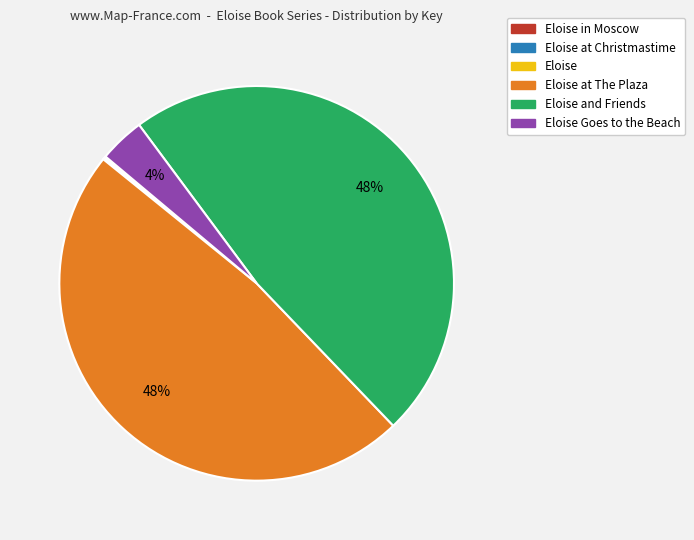

Is there a majority slice in this chart?

No